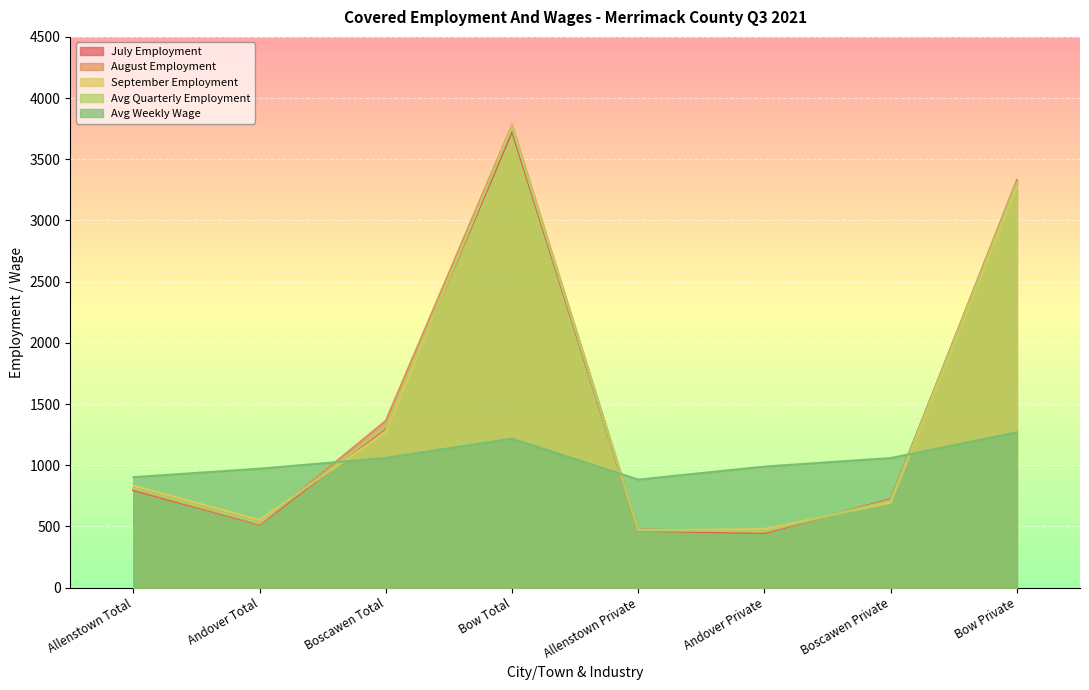

In Avg Quarterly Employment, how many points are lower than both neighbors (excluding endpoints)?

2